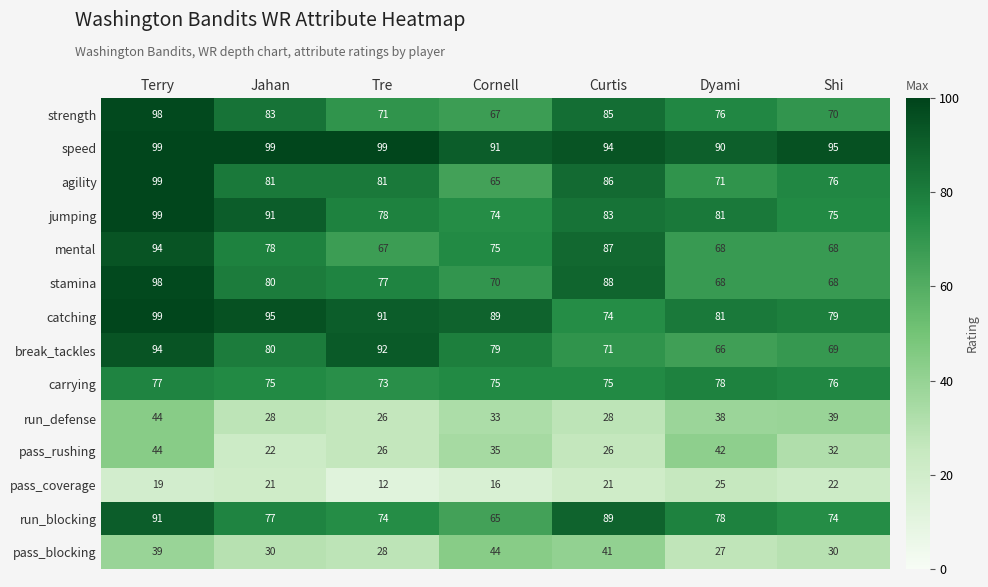

Where is run_blocking nearest to the value 78?

Dyami